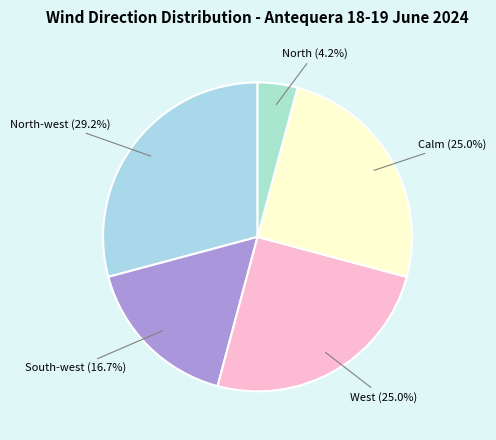

Is there any slice that represents more than half of the pie?

No